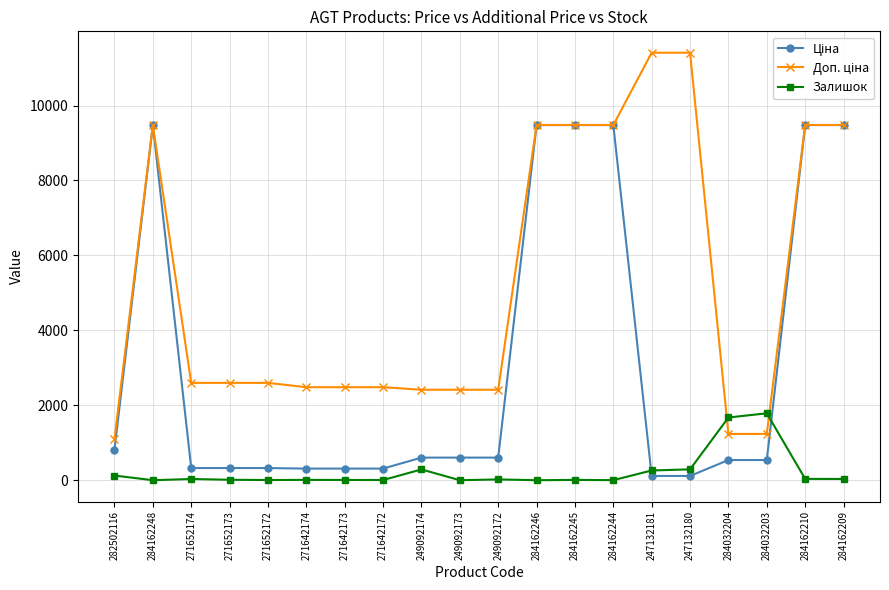

What is the maximum value shown in the chart?

11410.0